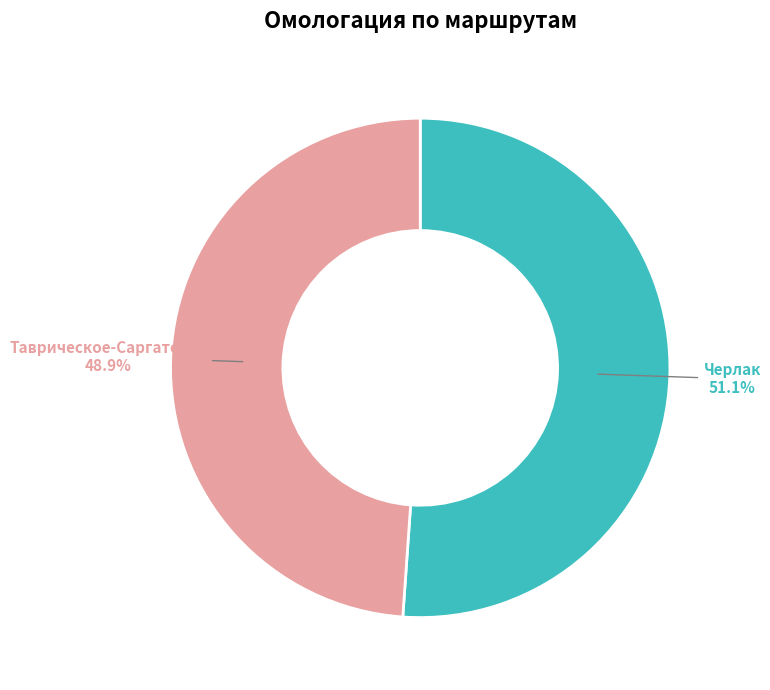

Is there any slice that represents more than half of the pie?

Yes